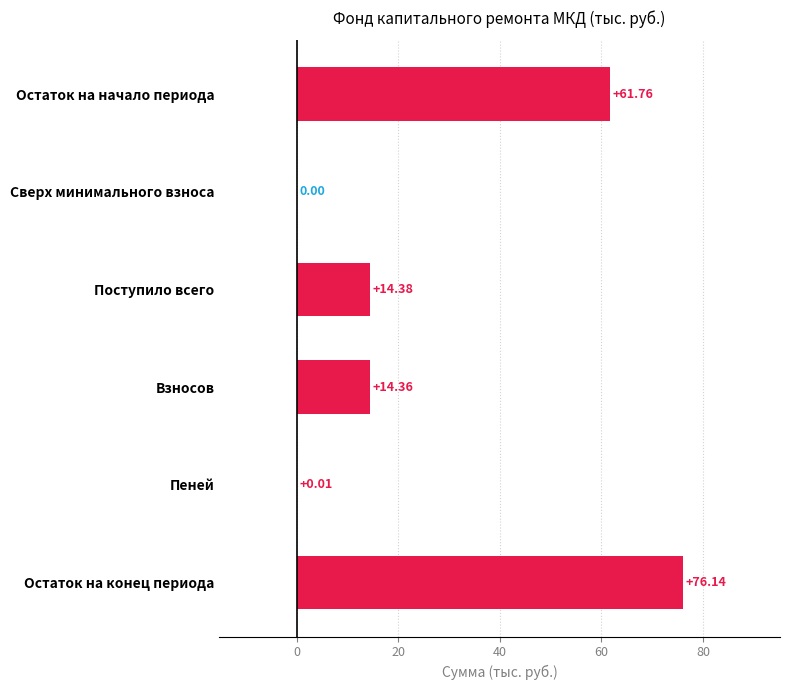

What is the average value?

27.8